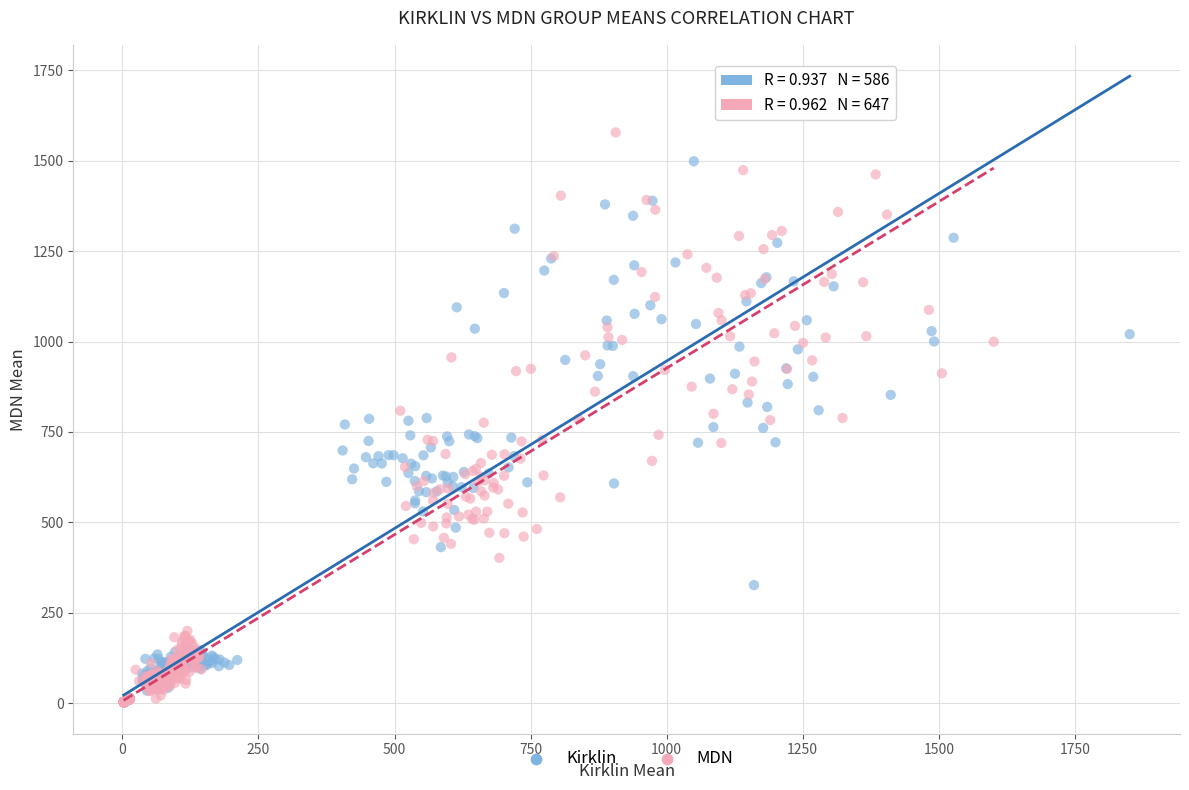

Which series has the largest Y range (max minus min)?

MDN